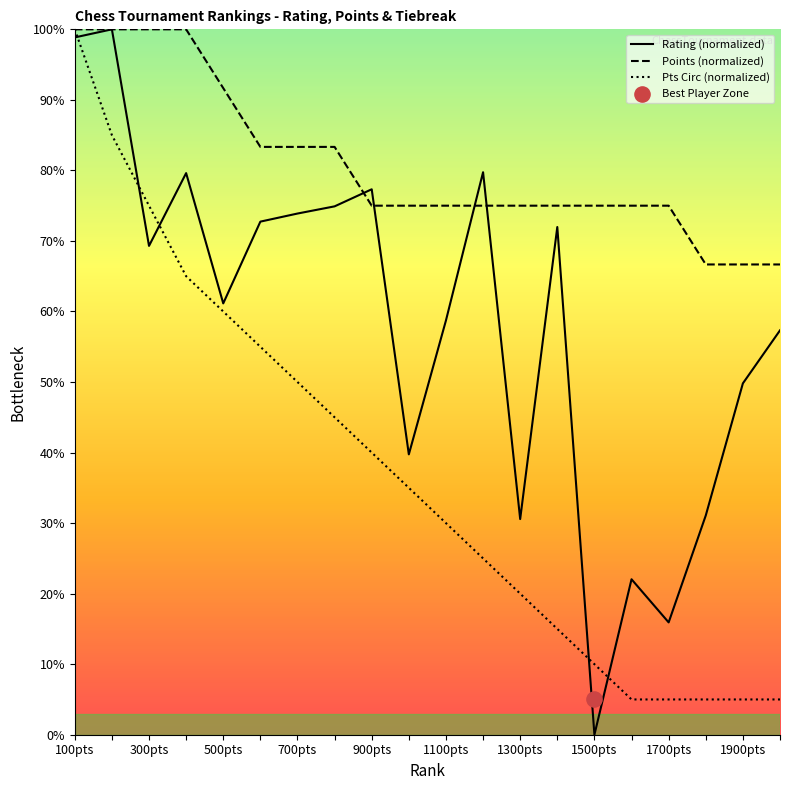

At which category is the sum across all series the highest?

100pts